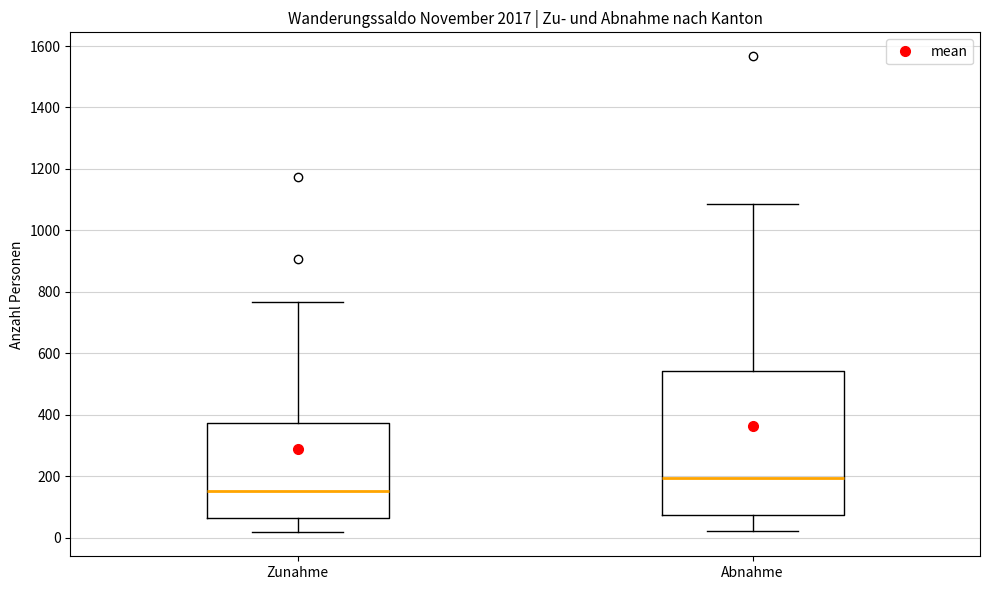

Reading left to right, read every box against the y-axis: the position of its median line, the range the box covers, and the ends of its whiskers. The values are not printed on the chart, so give them approximately, as read against the axis.

Zunahme: median 160, box 60 to 380, whiskers 20 to 760
Abnahme: median 200, box 80 to 540, whiskers 20 to 1080